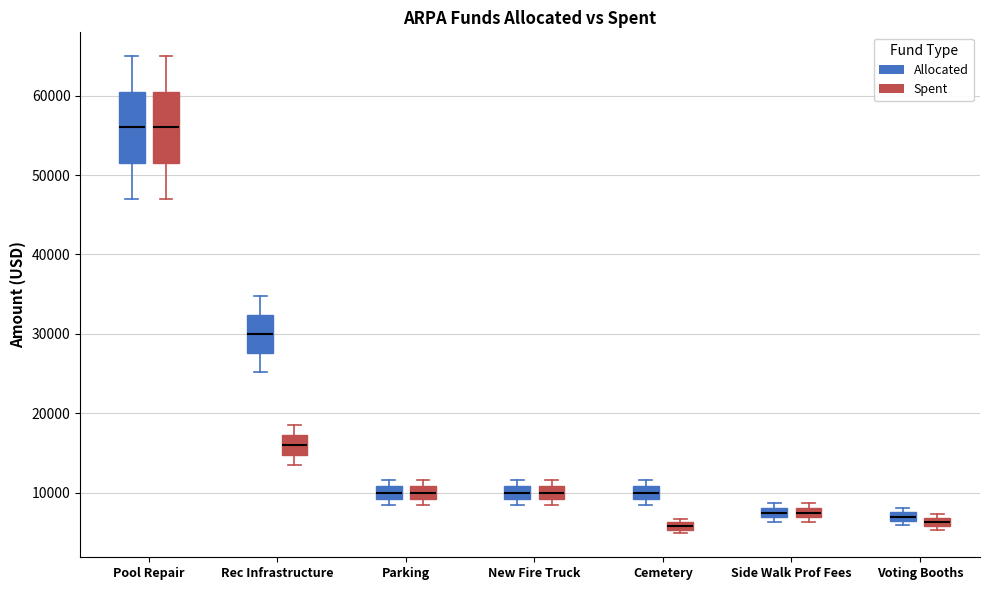

Where does the median line of the box for Rec Infrastructure (Spent) sit on the y-axis? The values are not printed on the chart, so give them approximately, as read against the axis.

16000